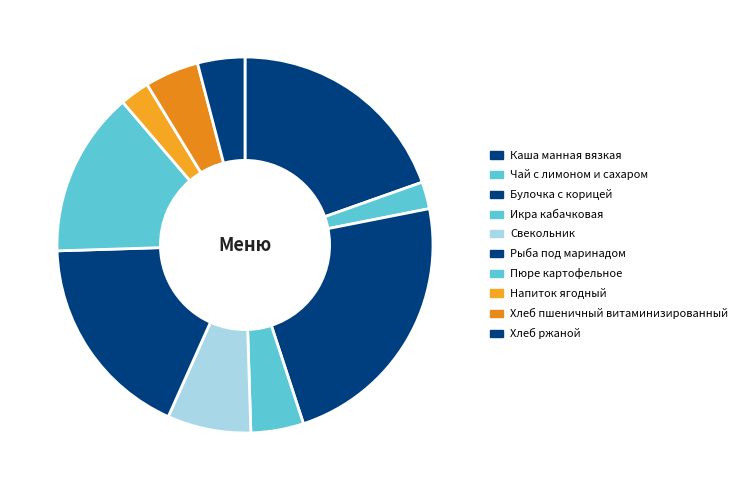

The Пюре картофельное slice represents 2% of the pie. True or false?

False